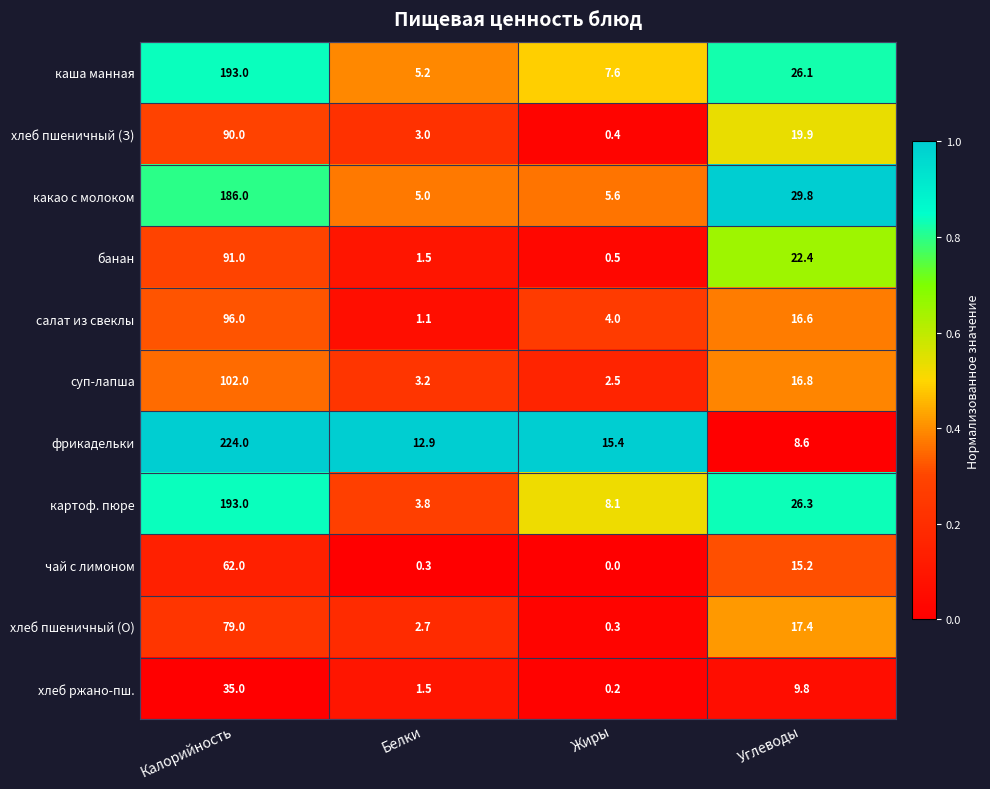

At which category does the chart reach its peak across all series?

Калорийность